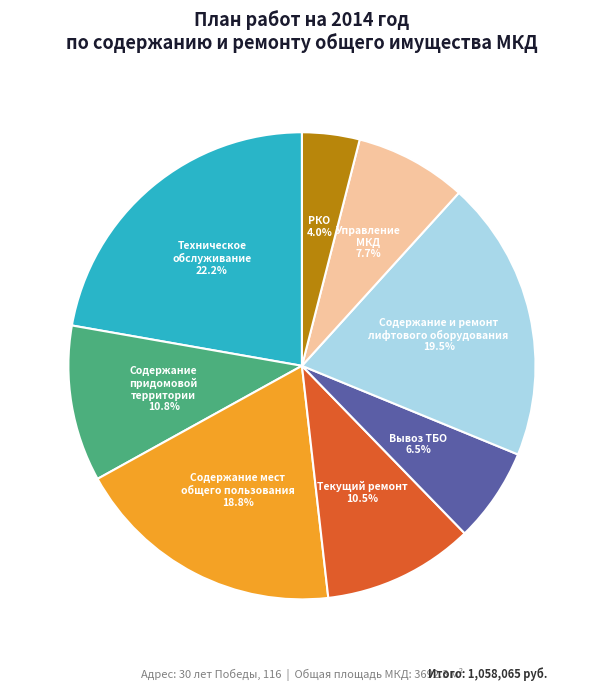

Count the number of slices in the pie.

8